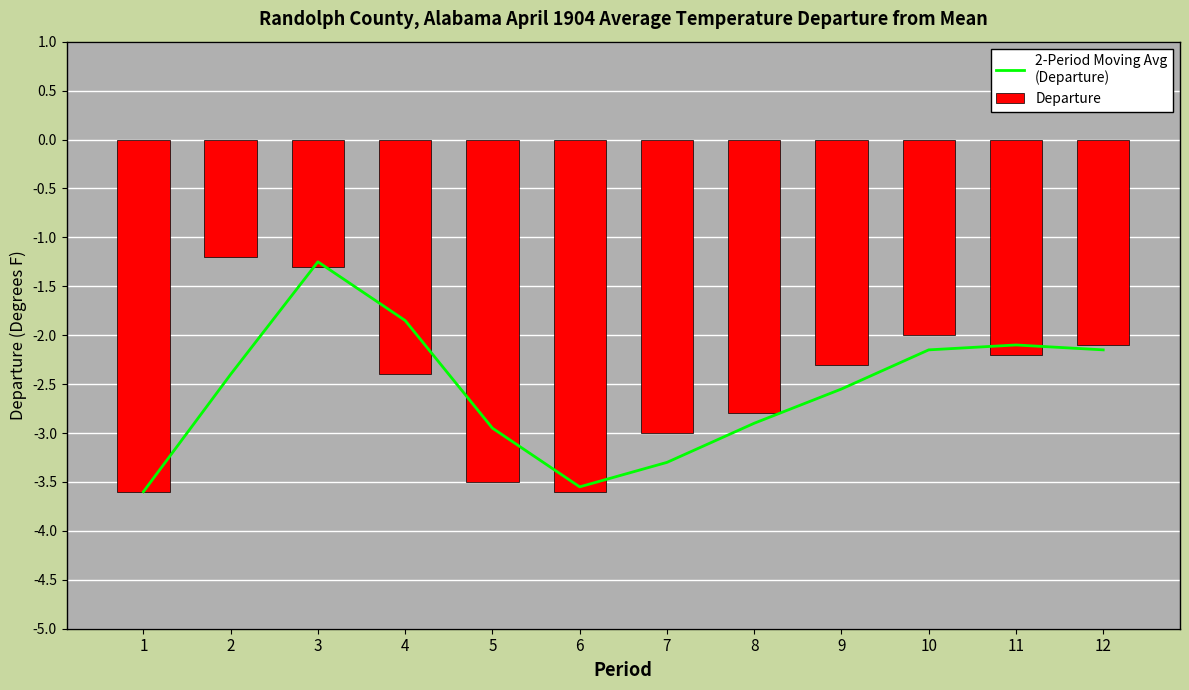

Count the number of data series in this chart.

2